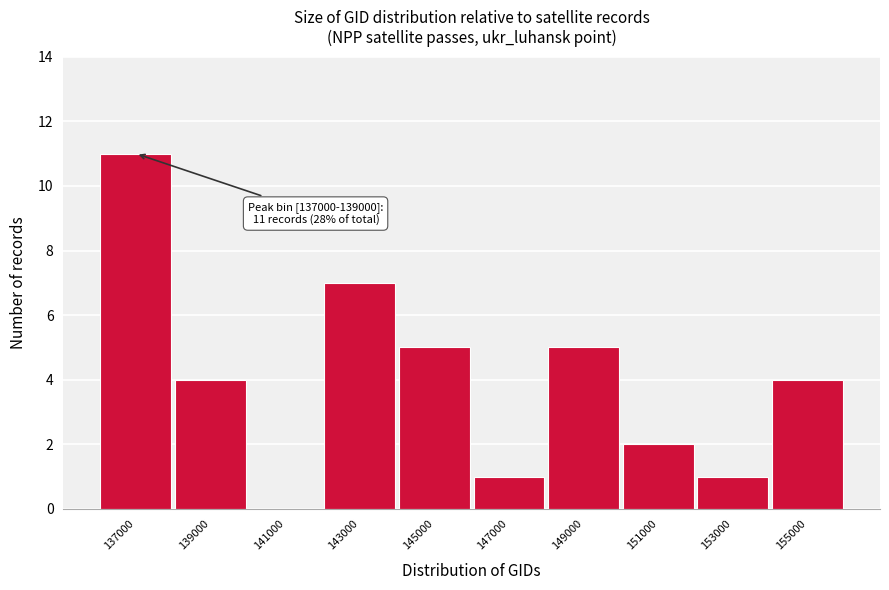

Reading right to left, transcribe all the data shown in this chart.

155000=4	153000=1	151000=2	149000=5	147000=1	145000=5	143000=7	141000=0	139000=4	137000=11